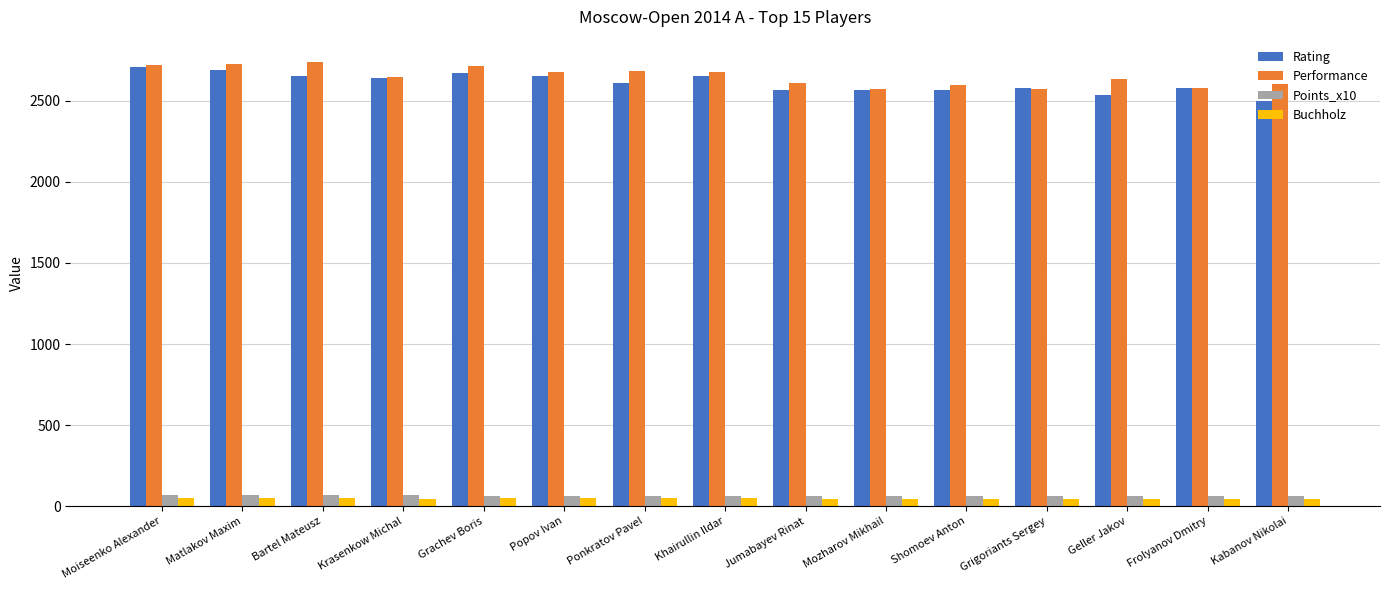

Is it true that Rating equals 2581.0 at Grigoriants Sergey?

True